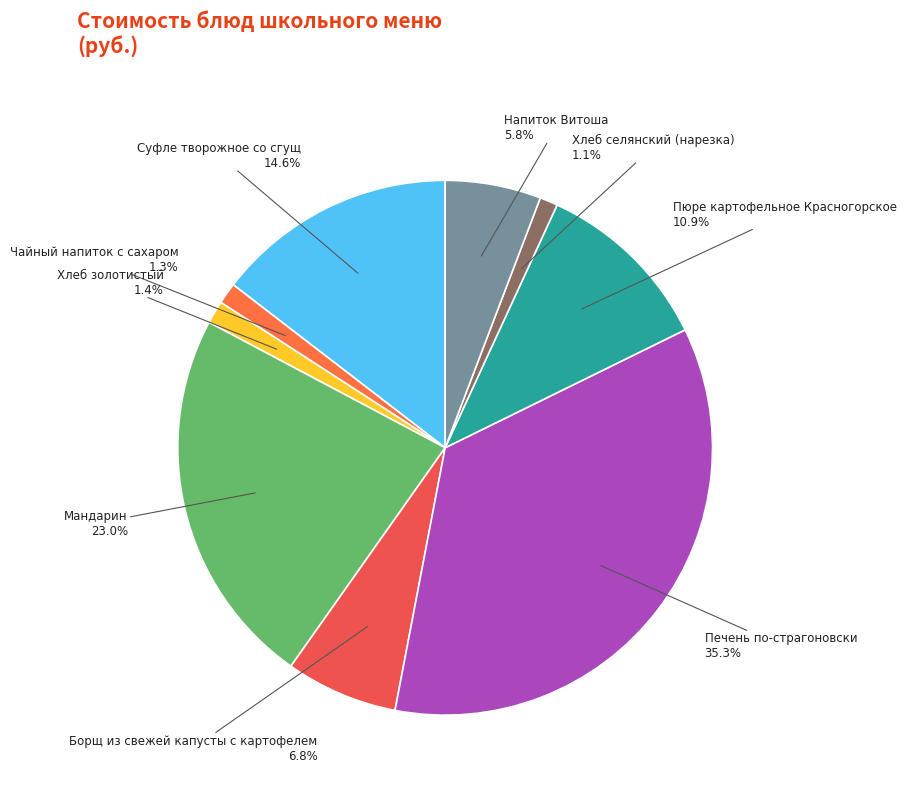

How many slices are in this pie chart?

9